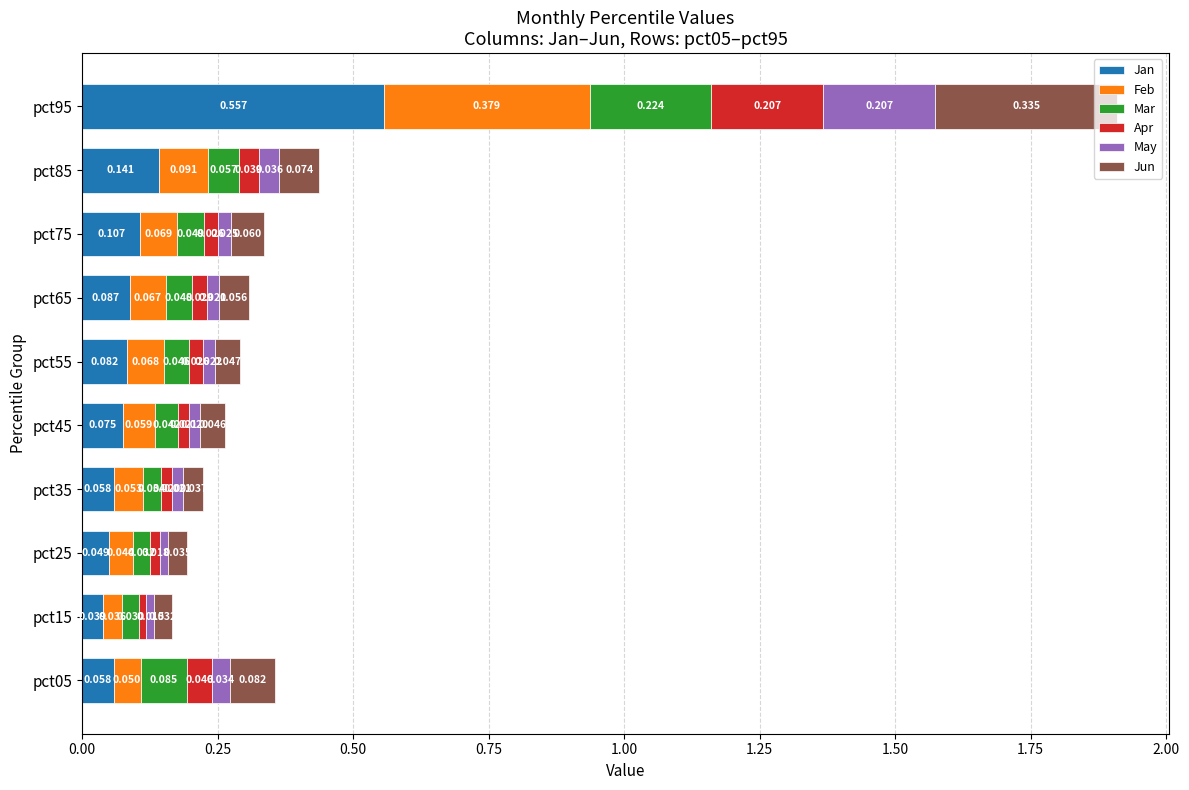

Rank the series by their maximum value, from highest to lowest.

Jan, Feb, Jun, Mar, May, Apr